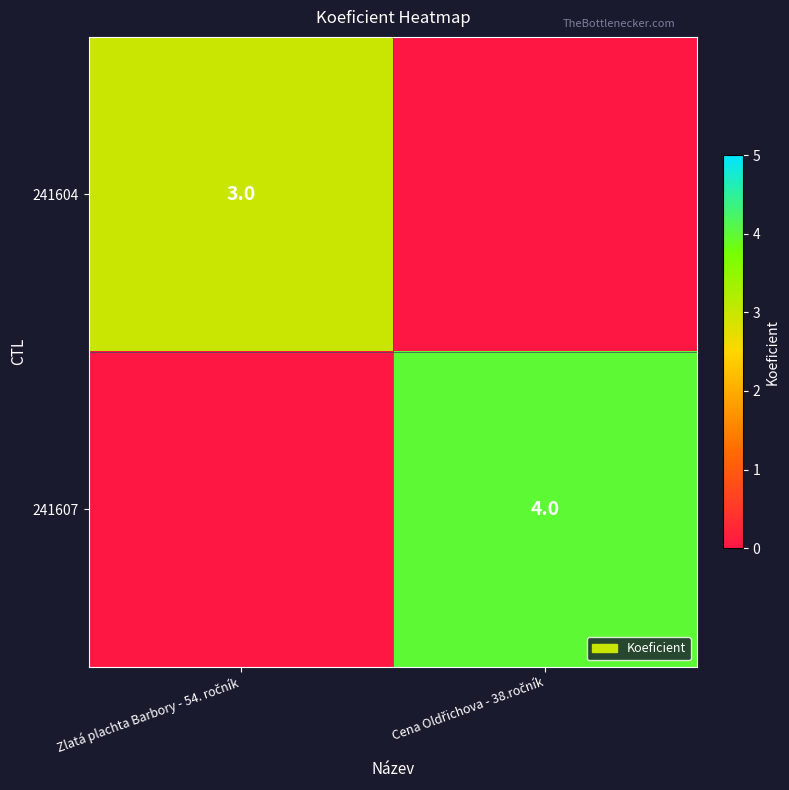

The 241607 series shows -2 at Zlatá plachta Barbory - 54. ročník. True or false?

False